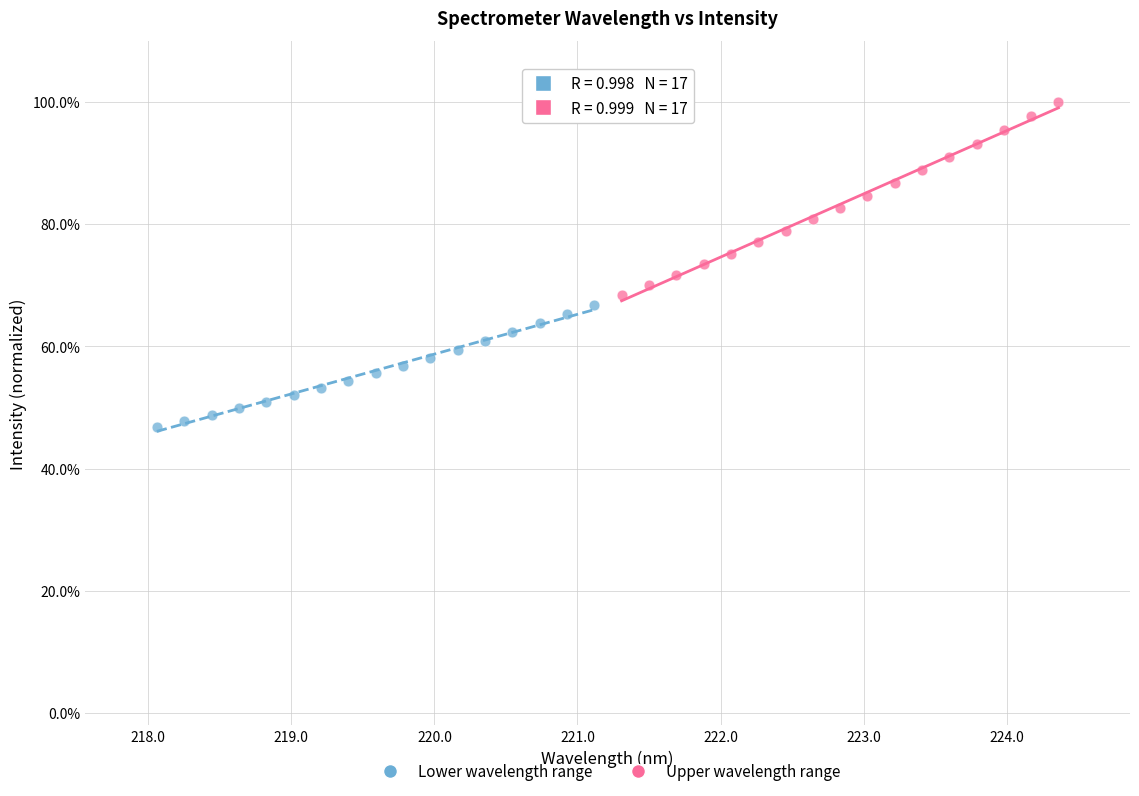

Which series contains the lowest Y value?

Lower wavelength range